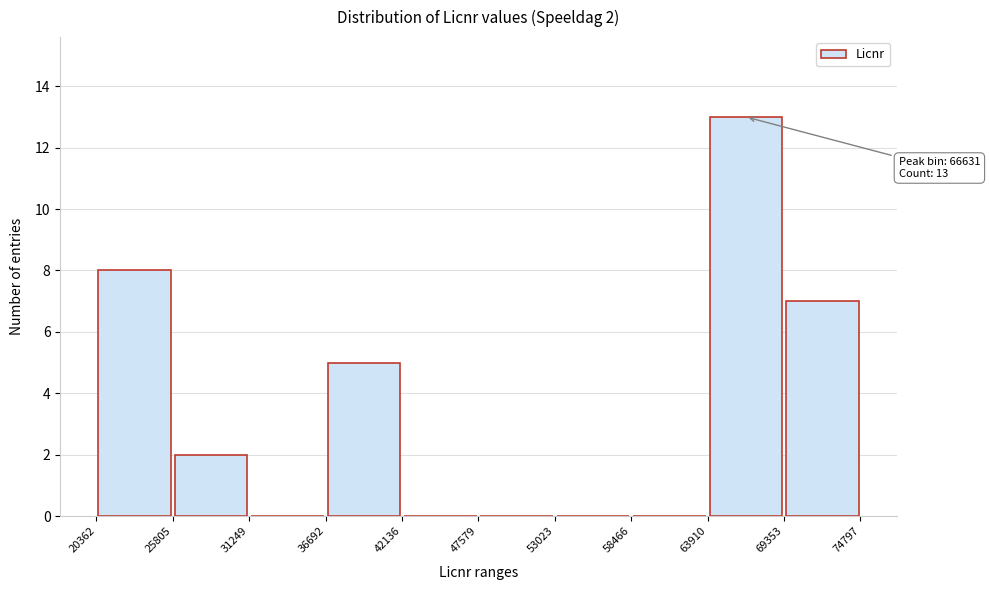

Over which range of the x-axis is the bar tallest?

63910 to 69353